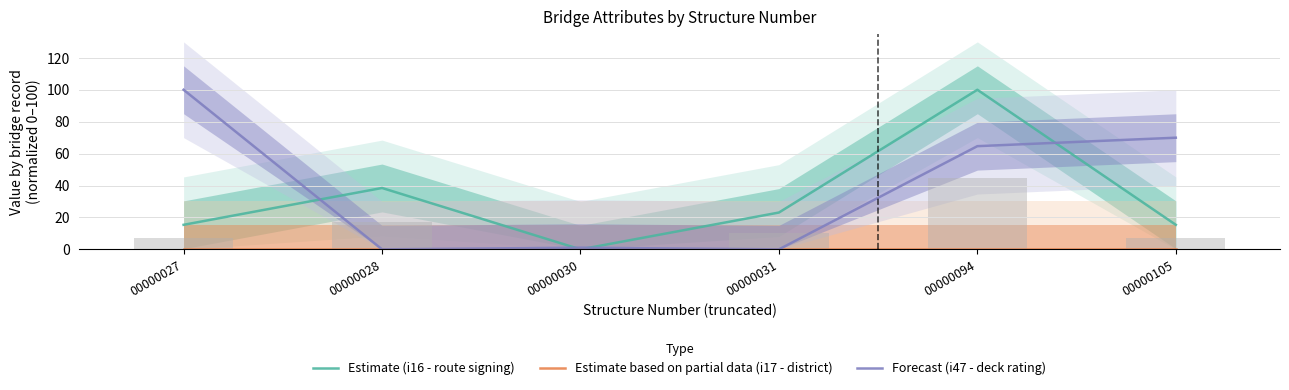

Which category has the lowest value in the Forecast (i47 - deck rating) series?

00000028